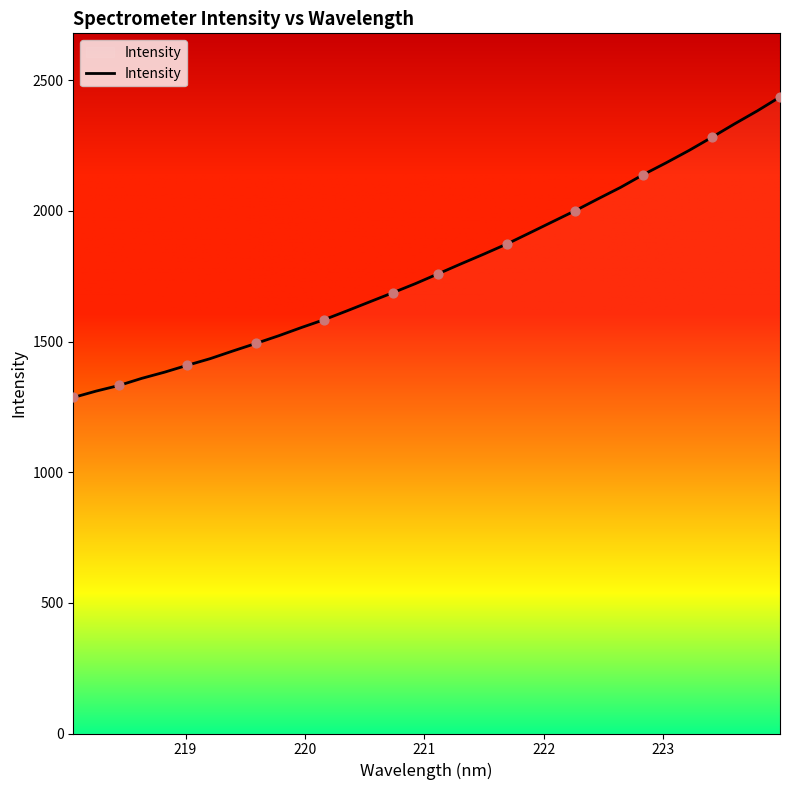

What is the difference between the maximum and minimum values?

1150.1